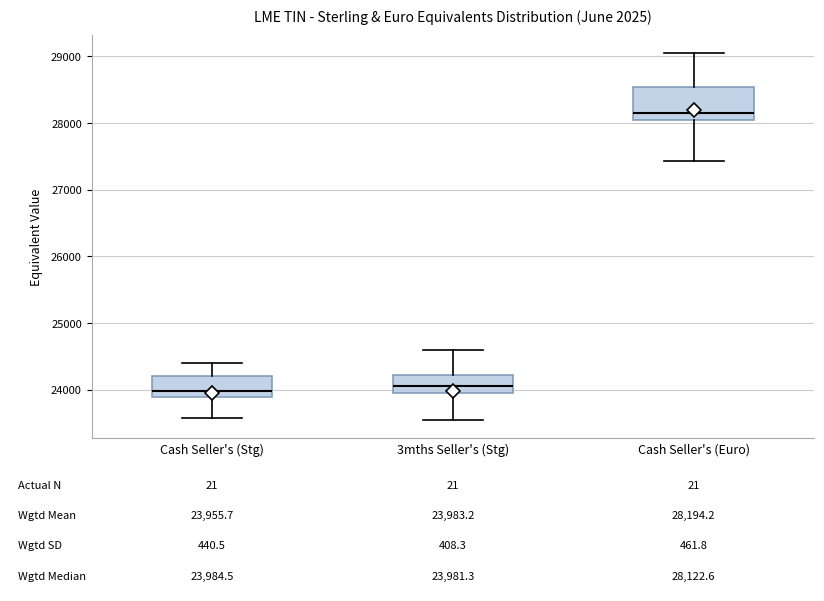

Comparing the boxes themselves (not the whiskers), which one is the tallest?

Cash Seller's (Euro)